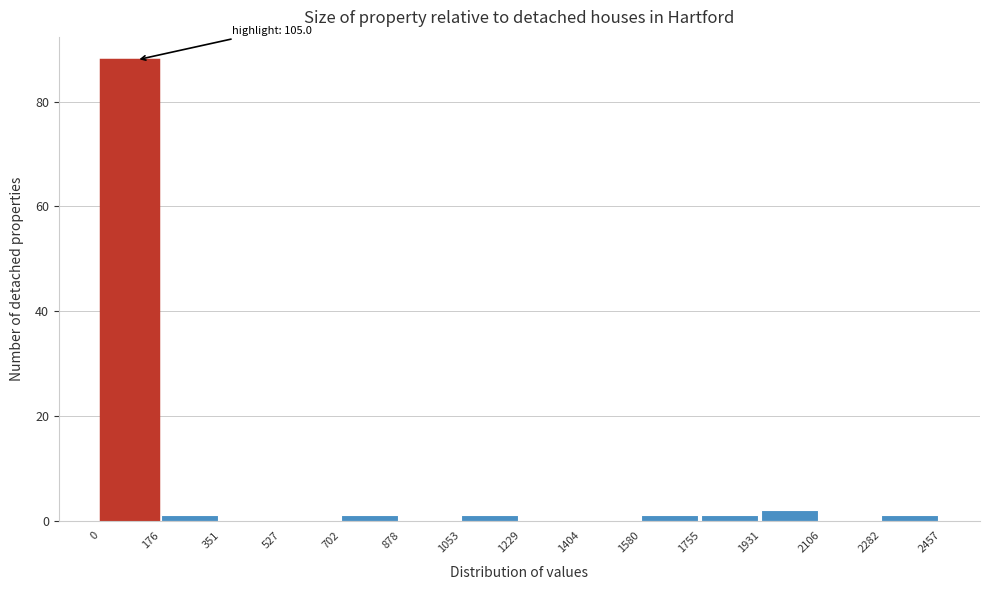

Which range on the x-axis has the tallest bar?

0 to 176